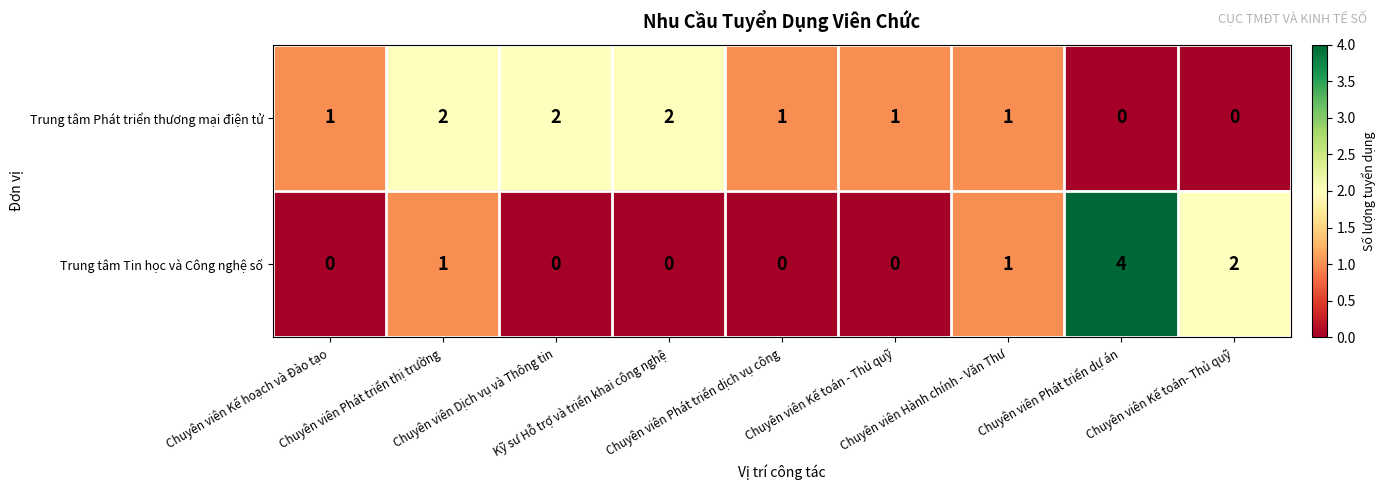

What is the difference between the maximum and minimum values in the Trung tâm Tin học và Công nghệ số series?

4